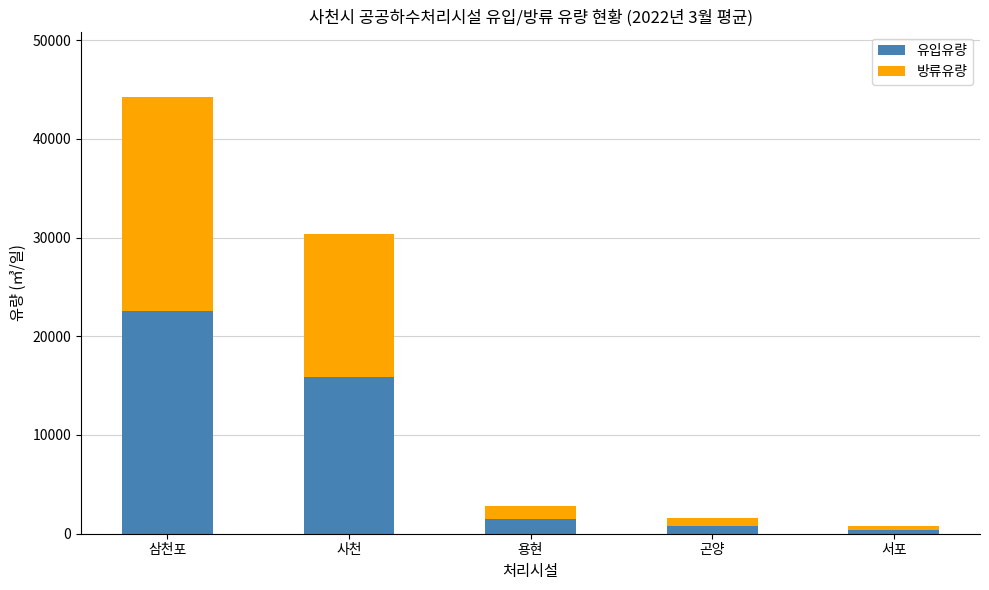

Reading left to right, list the values for the 유입유량 series.

삼천포=22586.5	사천=15846.8	용현=1523.2	곤양=802.0	서포=418.2